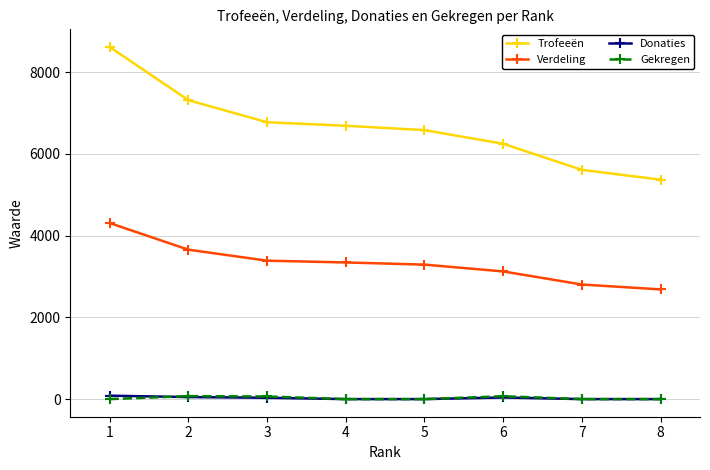

Which series has the largest range (max minus min)?

Trofeeën